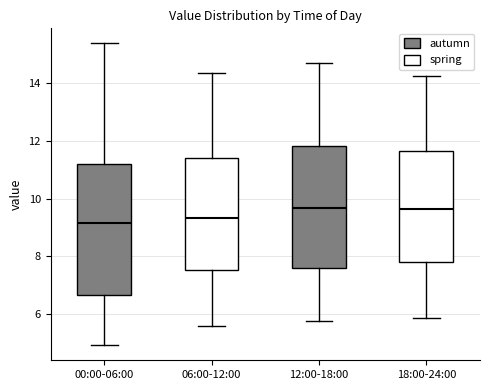

Where is the upper edge of the box for 00:00-06:00 on the y-axis? The values are not printed on the chart, so give them approximately, as read against the axis.

11.2